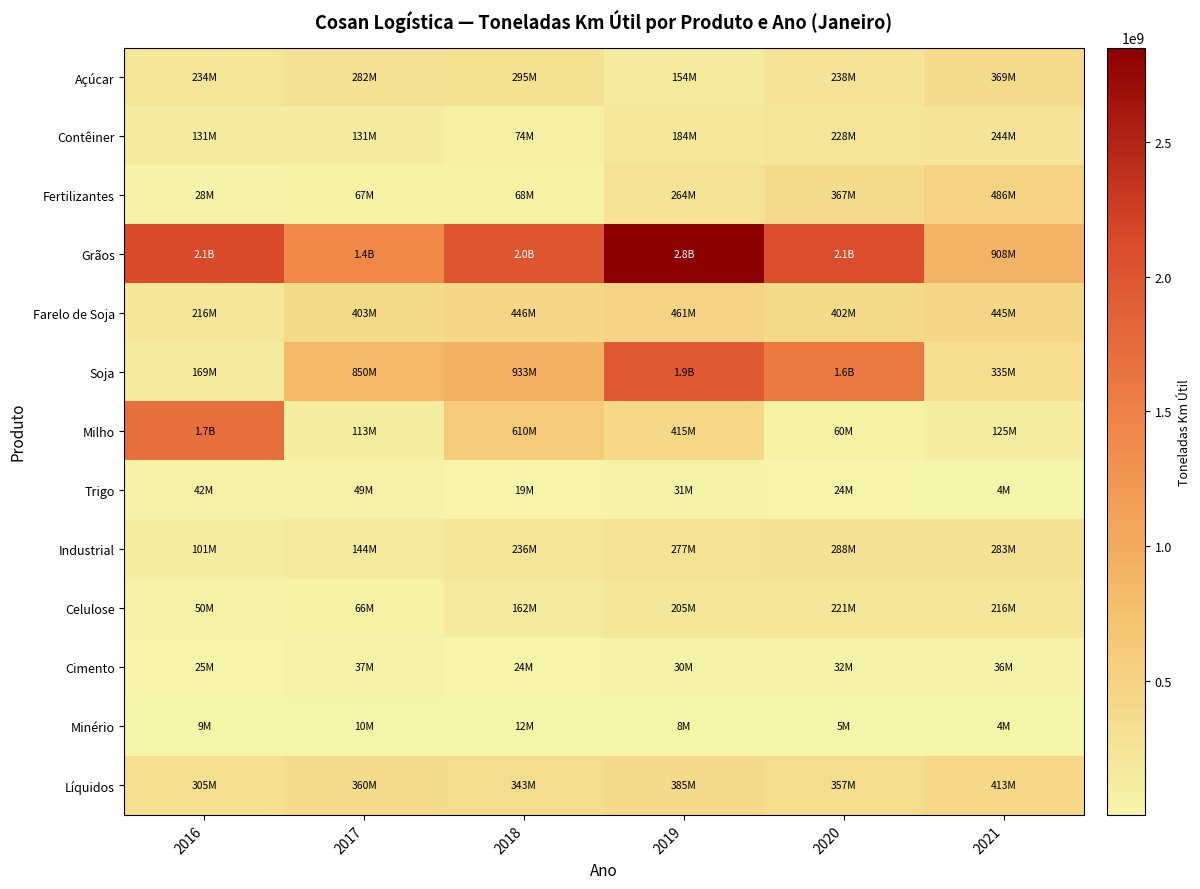

How many series are shown in this chart?

13